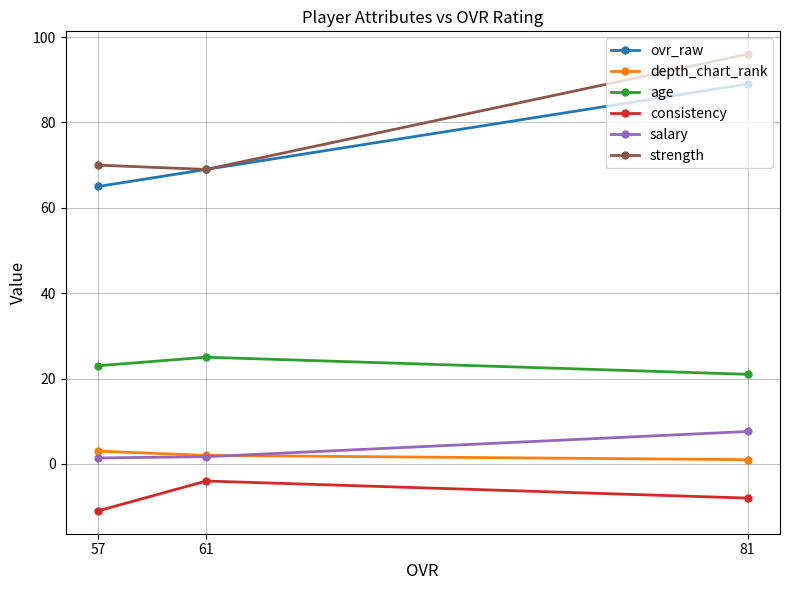

What are all the series names shown in the legend?

ovr_raw, depth_chart_rank, age, consistency, salary, strength